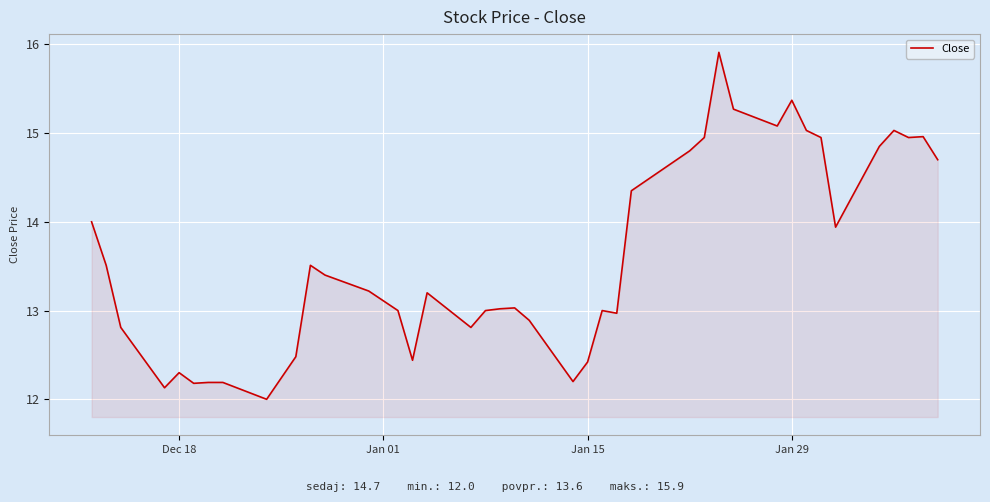

What is the difference between the maximum and minimum values?

3.9